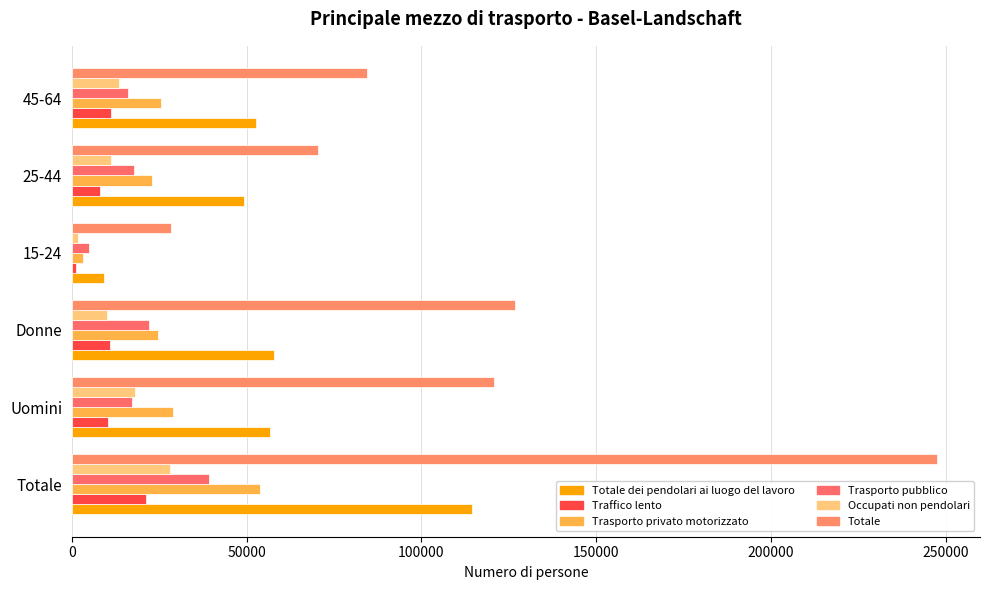

What is the sum of all Occupati non pendolari values?

82783.4